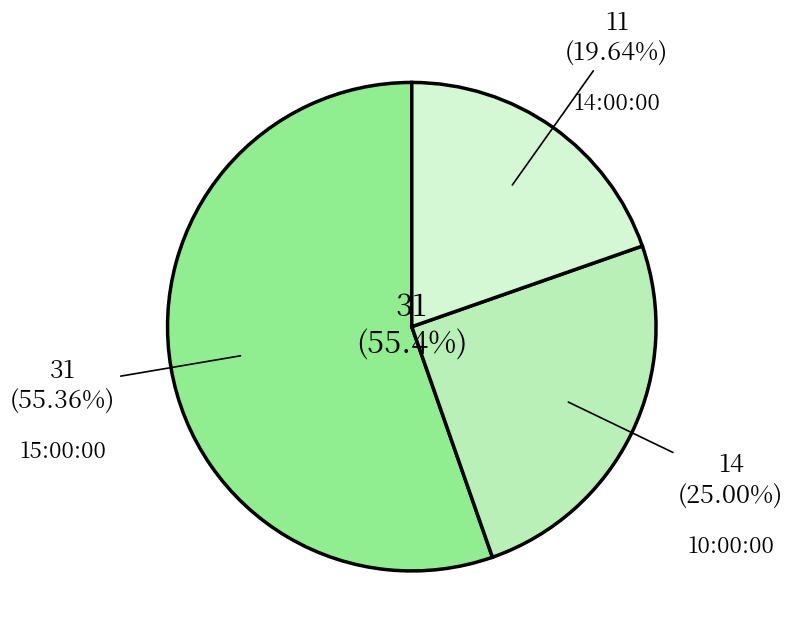

How many segments does this pie chart have?

3